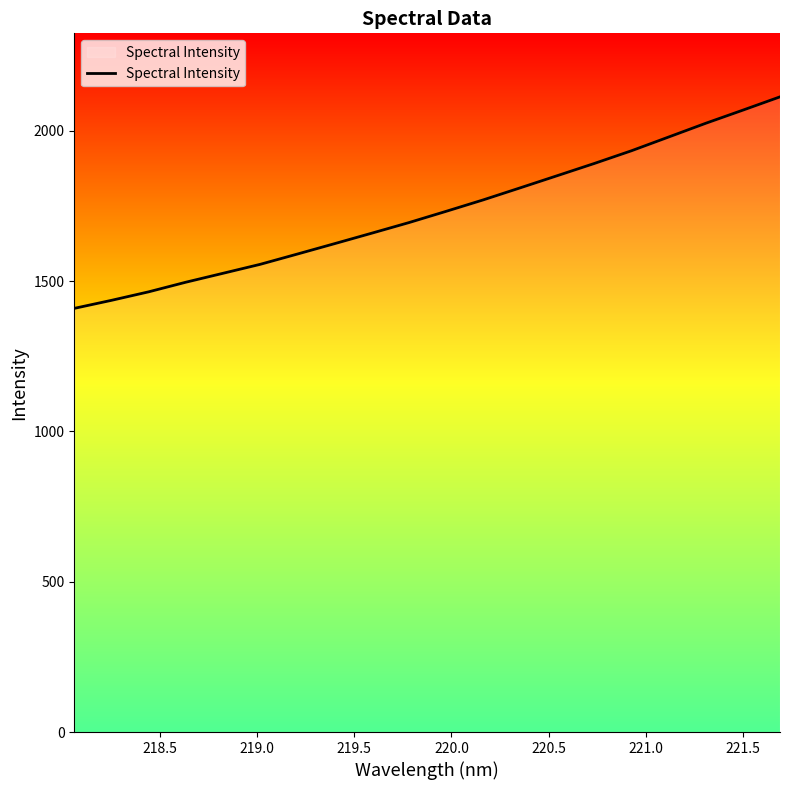

What is the smallest value displayed?

1409.1